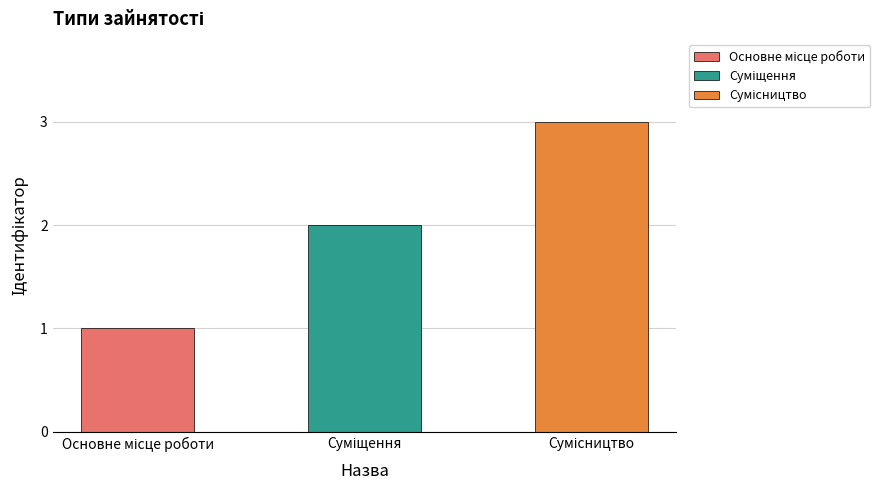

What is the sum of all values?

6